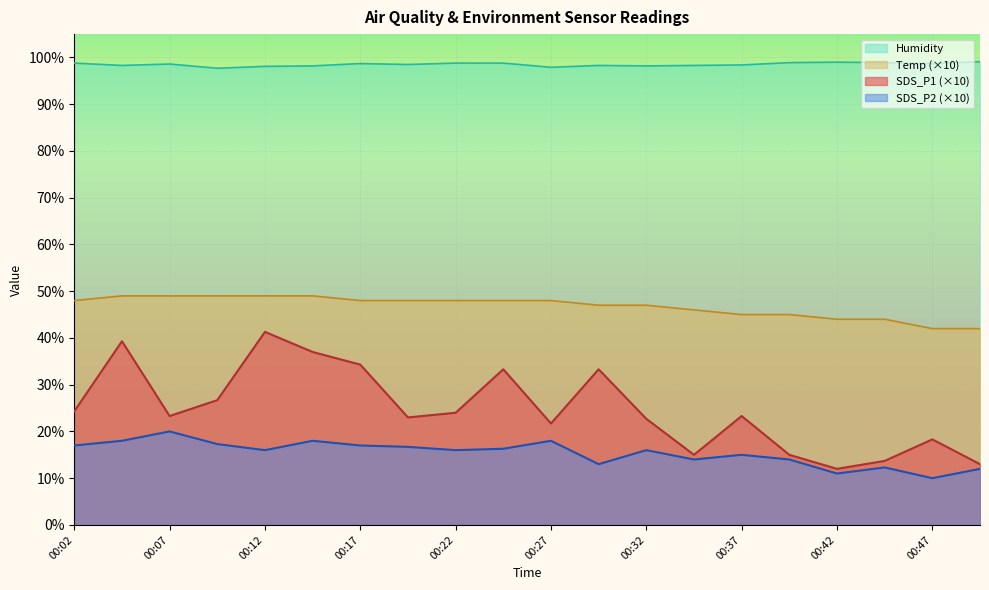

True or false: SDS_P2 and SDS_P1 intersect in this chart.

False